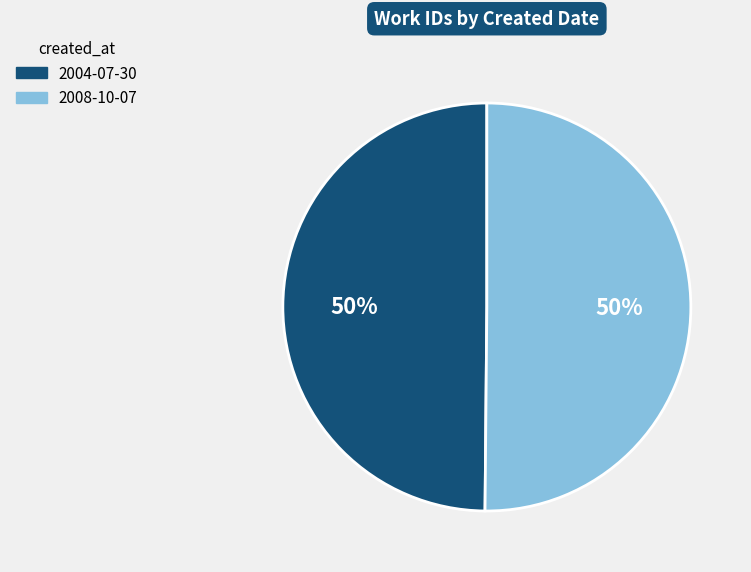

To the nearest percent, what is the average slice percentage?

50%